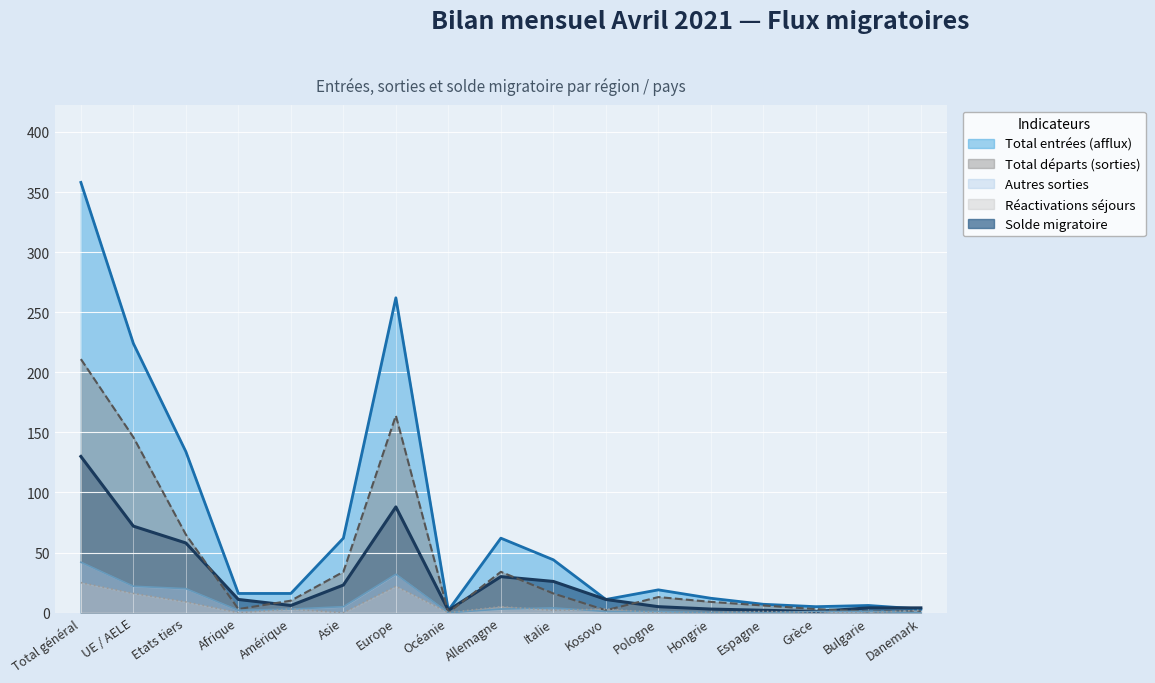

Reading left to right, what are all the values shown in this chart?

Total entrées (afflux): 358	224	134	16	16	62	262	2	62	44	11	19	12	7	5	6	3
Total départs (sorties): 211	146	65	3	10	34	164	0	34	16	2	13	9	6	3	1	1
Autres sorties: 42	22	20	2	3	5	32	0	3	4	1	1	0	0	1	1	0
Réactivations séjours: 25	16	9	0	3	0	22	0	5	2	3	0	0	1	0	0	2
Solde migratoire: 130	72	58	11	6	23	88	2	30	26	11	5	3	2	1	4	4